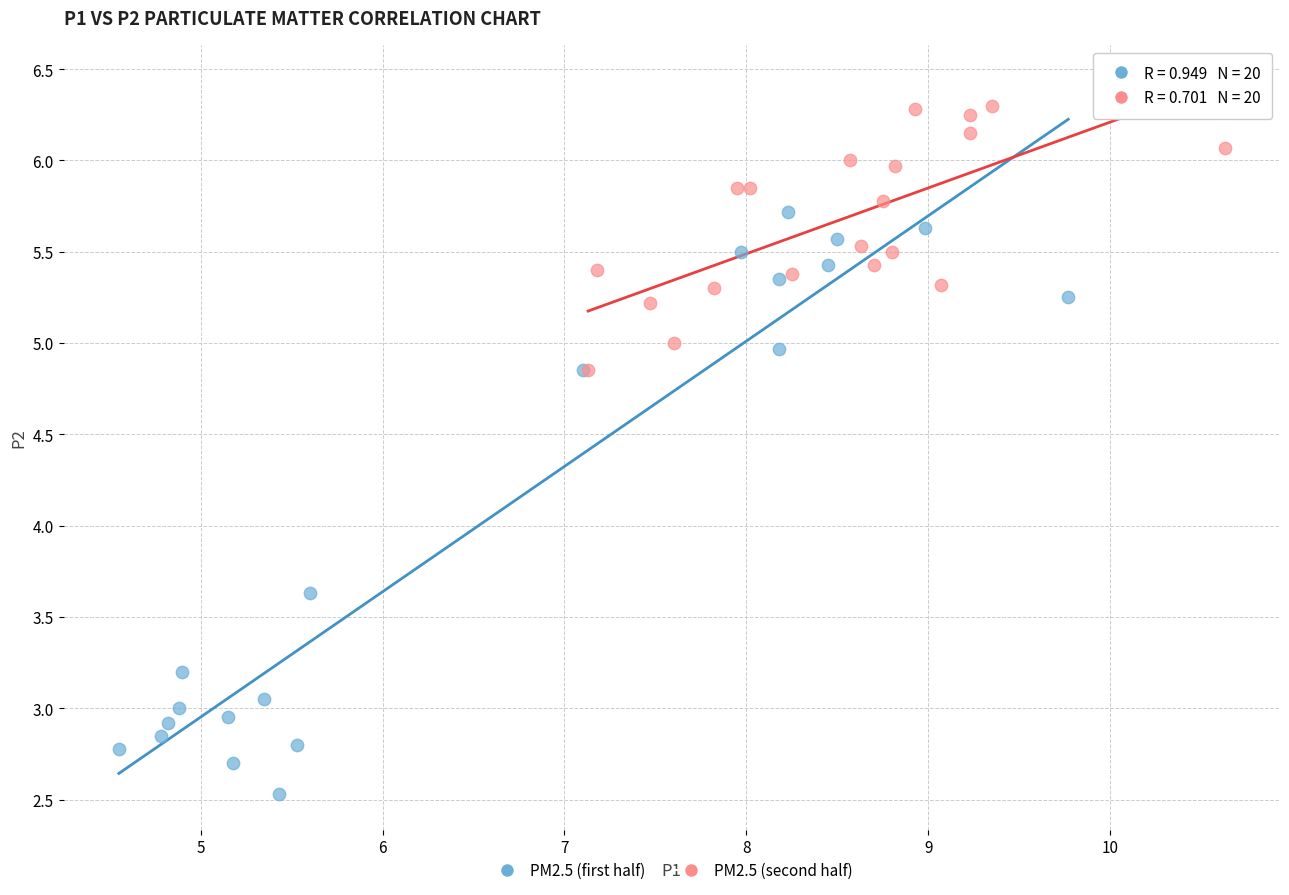

Which series reaches the maximum Y coordinate?

PM2.5 (second half)